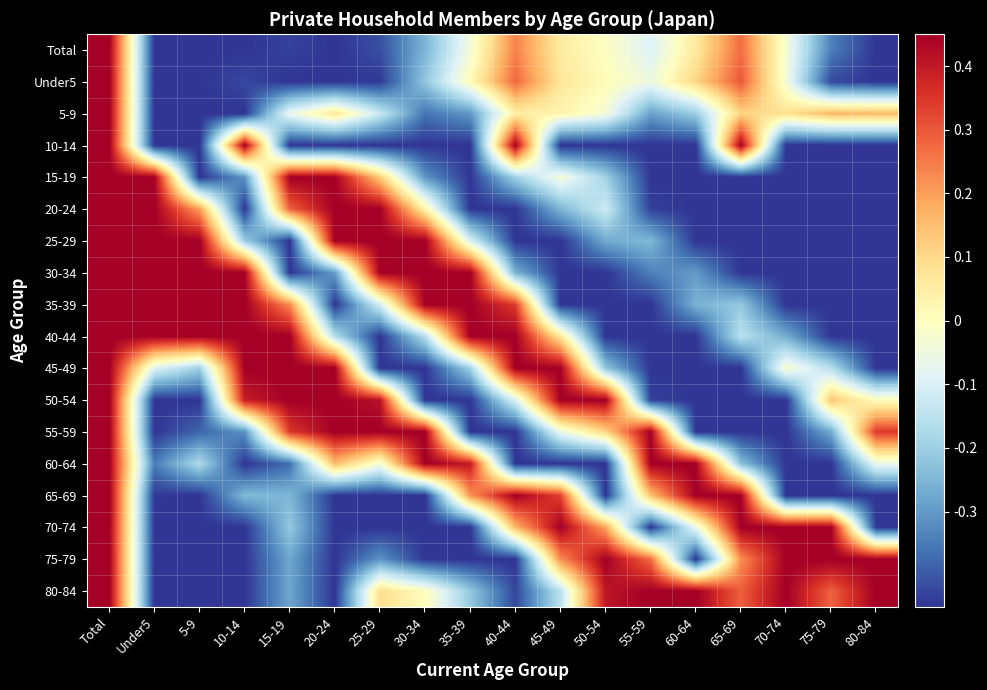

Reading right to left, transcribe all the data shown in this chart.

Total: 80-84=-0.5	75-79=-0.3	70-74=-0.0	65-69=0.3	60-64=0.1	55-59=-0.1	50-54=-0.0	45-49=0.1	40-44=0.2	35-39=-0.0	30-34=-0.3	25-29=-0.4	20-24=-0.5	15-19=-0.4	10-14=-0.5	5-9=-0.5	Under5=-0.5	Total=0.5
Under5: 80-84=-0.5	75-79=-0.4	70-74=-0.0	65-69=0.3	60-64=0.1	55-59=-0.1	50-54=0.0	45-49=0.1	40-44=0.3	35-39=0.0	30-34=-0.2	25-29=-0.4	20-24=-0.5	15-19=-0.5	10-14=-0.4	5-9=-0.5	Under5=-0.5	Total=0.5
5-9: 80-84=0.2	75-79=0.2	70-74=0.1	65-69=0.1	60-64=-0.2	55-59=-0.3	50-54=-0.0	45-49=0.0	40-44=0.0	35-39=-0.3	30-34=-0.4	25-29=-0.1	20-24=0.1	15-19=-0.1	10-14=-0.5	5-9=-0.5	Under5=-0.5	Total=0.5
10-14: 80-84=-0.5	75-79=-0.5	70-74=-0.5	65-69=0.5	60-64=-0.5	55-59=-0.5	50-54=-0.5	45-49=-0.5	40-44=0.5	35-39=-0.5	30-34=-0.5	25-29=-0.5	20-24=-0.5	15-19=-0.5	10-14=0.5	5-9=-0.5	Under5=-0.5	Total=0.5
15-19: 80-84=-0.5	75-79=-0.5	70-74=-0.5	65-69=-0.5	60-64=-0.5	55-59=-0.5	50-54=-0.2	45-49=-0.0	40-44=-0.2	35-39=-0.5	30-34=-0.3	25-29=0.1	20-24=0.5	15-19=0.5	10-14=-0.3	5-9=-0.5	Under5=0.5	Total=0.5
20-24: 80-84=-0.5	75-79=-0.5	70-74=-0.5	65-69=-0.5	60-64=-0.5	55-59=-0.4	50-54=-0.1	45-49=-0.3	40-44=-0.5	35-39=-0.5	30-34=0.0	25-29=0.5	20-24=0.5	15-19=0.3	10-14=-0.5	5-9=0.2	Under5=0.5	Total=0.5
25-29: 80-84=-0.5	75-79=-0.5	70-74=-0.5	65-69=-0.5	60-64=-0.5	55-59=-0.2	50-54=-0.3	45-49=-0.5	40-44=-0.5	35-39=-0.1	30-34=0.5	25-29=0.5	20-24=0.5	15-19=-0.5	10-14=-0.2	5-9=0.5	Under5=0.5	Total=0.5
30-34: 80-84=-0.5	75-79=-0.5	70-74=-0.5	65-69=-0.5	60-64=-0.3	55-59=-0.3	50-54=-0.5	45-49=-0.5	40-44=-0.3	35-39=0.5	30-34=0.5	25-29=0.5	20-24=-0.3	15-19=-0.5	10-14=0.5	5-9=0.5	Under5=0.5	Total=0.5
35-39: 80-84=-0.5	75-79=-0.5	70-74=-0.5	65-69=-0.2	60-64=-0.3	55-59=-0.5	50-54=-0.5	45-49=-0.5	40-44=0.3	35-39=0.5	30-34=0.5	25-29=-0.1	20-24=-0.5	15-19=0.2	10-14=0.5	5-9=0.5	Under5=0.5	Total=0.5
40-44: 80-84=-0.5	75-79=-0.5	70-74=-0.3	65-69=-0.2	60-64=-0.5	55-59=-0.5	50-54=-0.5	45-49=0.1	40-44=0.5	35-39=0.5	30-34=-0.2	25-29=-0.5	20-24=-0.2	15-19=0.5	10-14=0.5	5-9=0.5	Under5=0.5	Total=0.5
45-49: 80-84=-0.5	75-79=-0.2	70-74=-0.0	65-69=-0.5	60-64=-0.5	55-59=-0.5	50-54=-0.2	45-49=0.5	40-44=0.5	35-39=-0.2	30-34=-0.5	25-29=-0.5	20-24=0.5	15-19=0.5	10-14=0.5	5-9=-0.2	Under5=-0.1	Total=0.5
50-54: 80-84=0.0	75-79=0.1	70-74=-0.5	65-69=-0.5	60-64=-0.5	55-59=-0.4	50-54=0.5	45-49=0.5	40-44=-0.1	35-39=-0.5	30-34=-0.5	25-29=0.4	20-24=0.5	15-19=0.5	10-14=0.4	5-9=-0.5	Under5=-0.5	Total=0.5
55-59: 80-84=0.3	75-79=-0.3	70-74=-0.5	65-69=-0.5	60-64=-0.5	55-59=0.5	50-54=0.1	45-49=-0.1	40-44=-0.5	35-39=-0.5	30-34=0.5	25-29=0.5	20-24=0.5	15-19=0.3	10-14=-0.3	5-9=-0.4	Under5=-0.5	Total=0.5
60-64: 80-84=-0.1	75-79=-0.5	70-74=-0.5	65-69=-0.2	60-64=0.5	55-59=0.5	50-54=-0.5	45-49=-0.5	40-44=-0.5	35-39=0.4	30-34=0.5	25-29=-0.0	20-24=0.2	15-19=-0.4	10-14=-0.5	5-9=-0.2	Under5=-0.3	Total=0.5
65-69: 80-84=-0.5	75-79=-0.5	70-74=-0.5	65-69=0.5	60-64=0.5	55-59=0.1	50-54=-0.5	45-49=0.3	40-44=0.5	35-39=0.2	30-34=-0.5	25-29=-0.5	20-24=-0.5	15-19=-0.2	10-14=-0.2	5-9=-0.5	Under5=-0.4	Total=0.5
70-74: 80-84=-0.5	75-79=0.5	70-74=0.5	65-69=0.5	60-64=-0.1	55-59=-0.5	50-54=0.2	45-49=0.5	40-44=0.2	35-39=-0.5	30-34=-0.5	25-29=-0.5	20-24=-0.5	15-19=-0.2	10-14=-0.5	5-9=-0.5	Under5=-0.5	Total=0.5
75-79: 80-84=0.5	75-79=0.5	70-74=0.5	65-69=0.2	60-64=-0.5	55-59=0.3	50-54=0.5	45-49=0.2	40-44=-0.5	35-39=-0.5	30-34=-0.5	25-29=-0.3	20-24=-0.5	15-19=-0.3	10-14=-0.5	5-9=-0.5	Under5=-0.5	Total=0.5
80-84: 80-84=0.5	75-79=0.3	70-74=0.5	65-69=0.3	60-64=0.5	55-59=0.5	50-54=0.4	45-49=-0.2	40-44=-0.4	35-39=-0.2	30-34=0.0	25-29=0.1	20-24=-0.5	15-19=-0.3	10-14=-0.5	5-9=-0.5	Under5=-0.5	Total=0.5